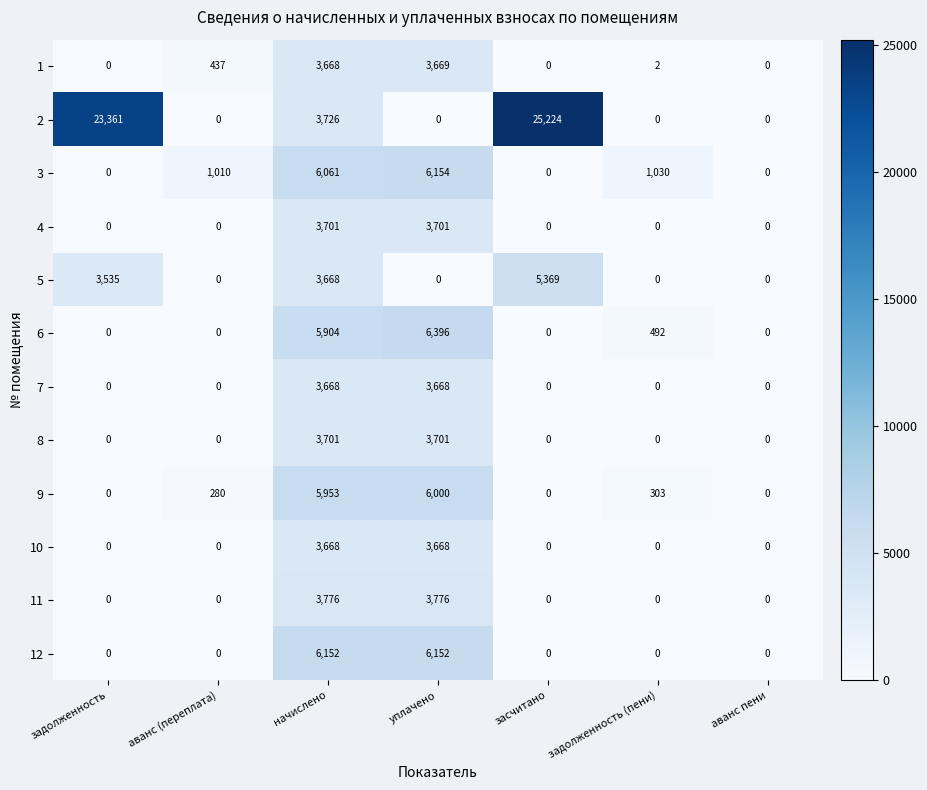

What is the spread (max minus min) of values at начислено?

2484